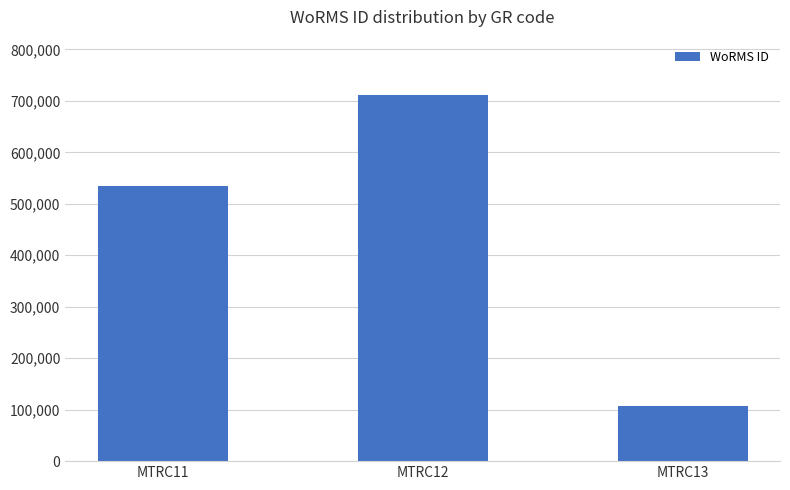

What is the change in value from MTRC12 to MTRC13?

-605952